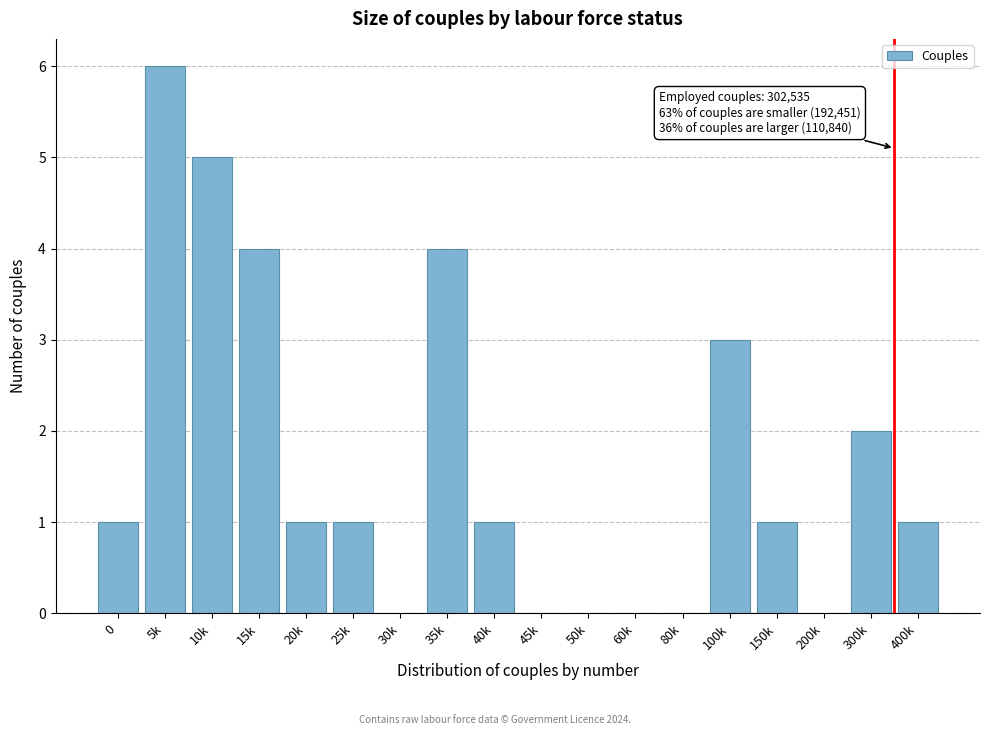

Reading right to left, transcribe all the data shown in this chart.

400k=1	300k=2	200k=0	150k=1	100k=3	80k=0	60k=0	50k=0	45k=0	40k=1	35k=4	30k=0	25k=1	20k=1	15k=4	10k=5	5k=6	0=1